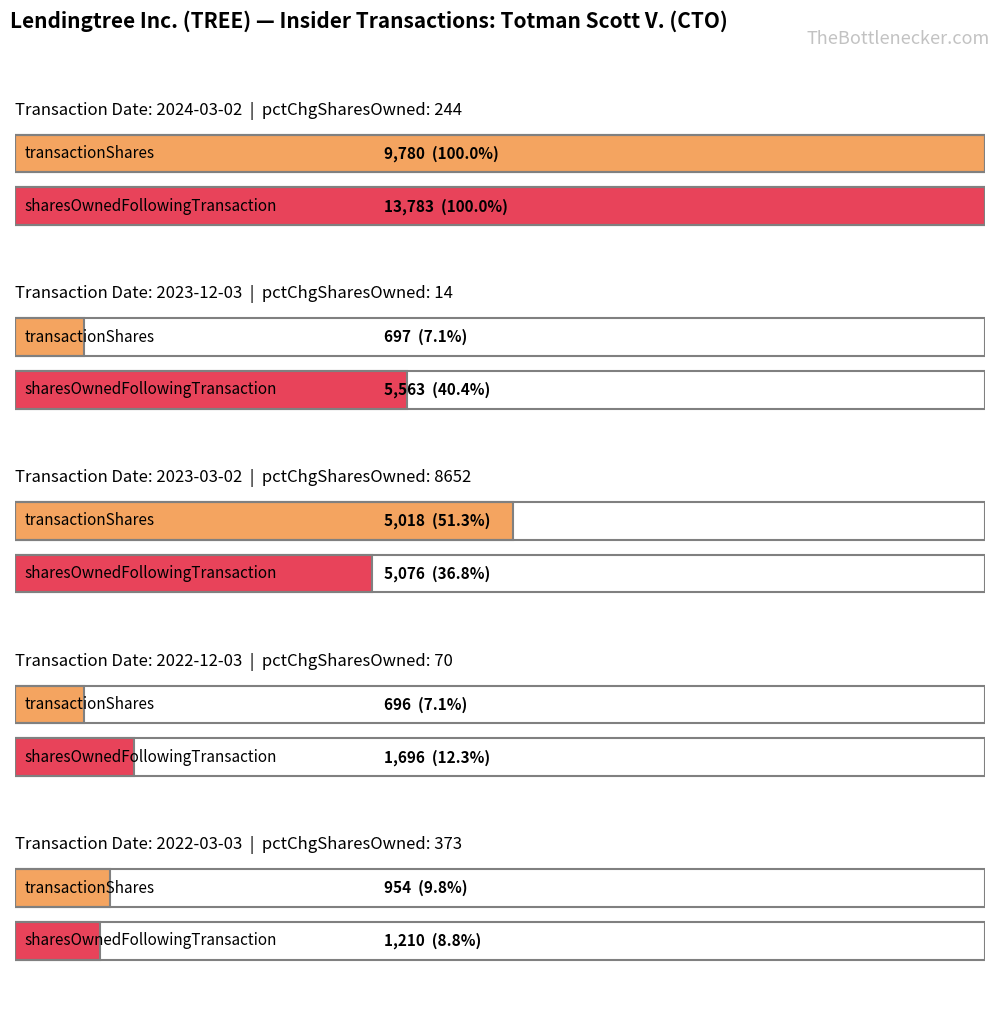

Read the transactionShares value at 2023-03-02.

5018